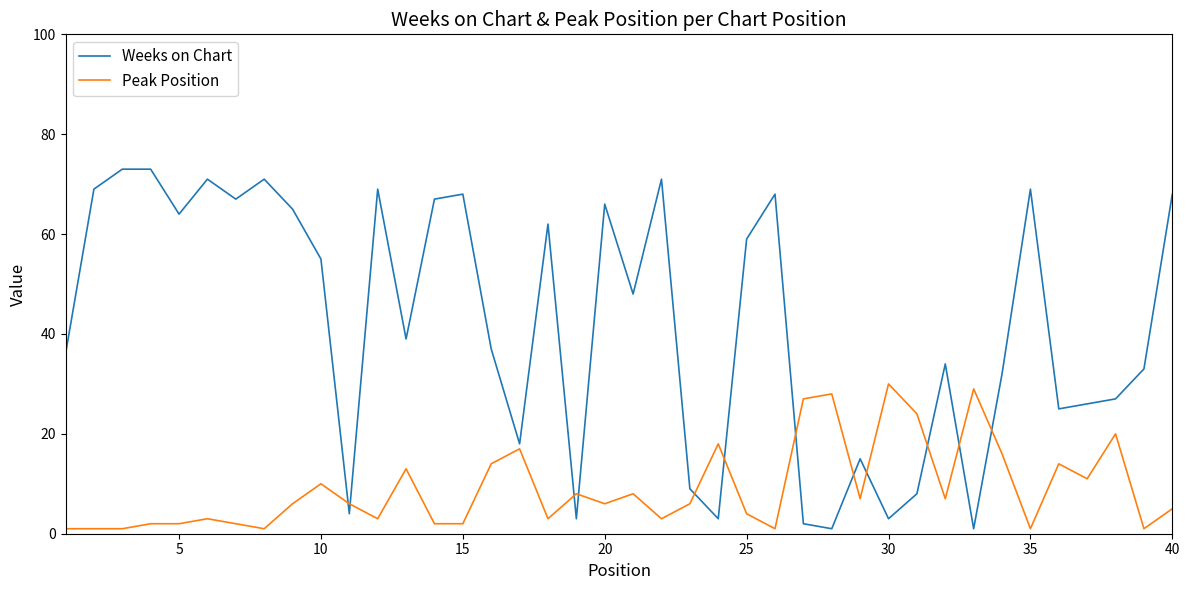

List the series in order of their peak value, lowest first.

Peak Position, Weeks on Chart